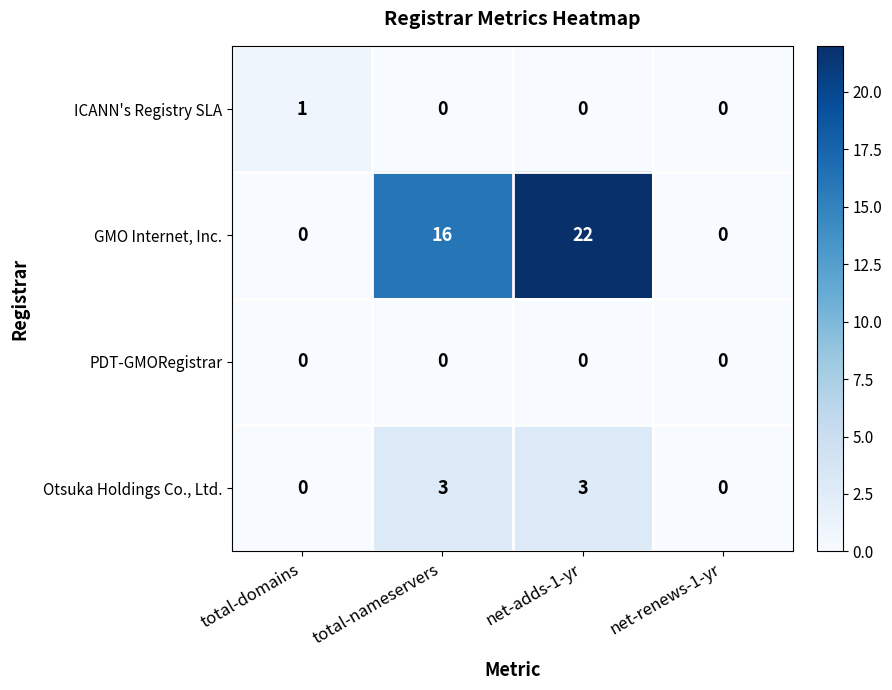

Rank the series by their maximum value, from highest to lowest.

GMO Internet, Inc., Otsuka Holdings Co., Ltd., ICANN's Registry SLA, PDT-GMORegistrar